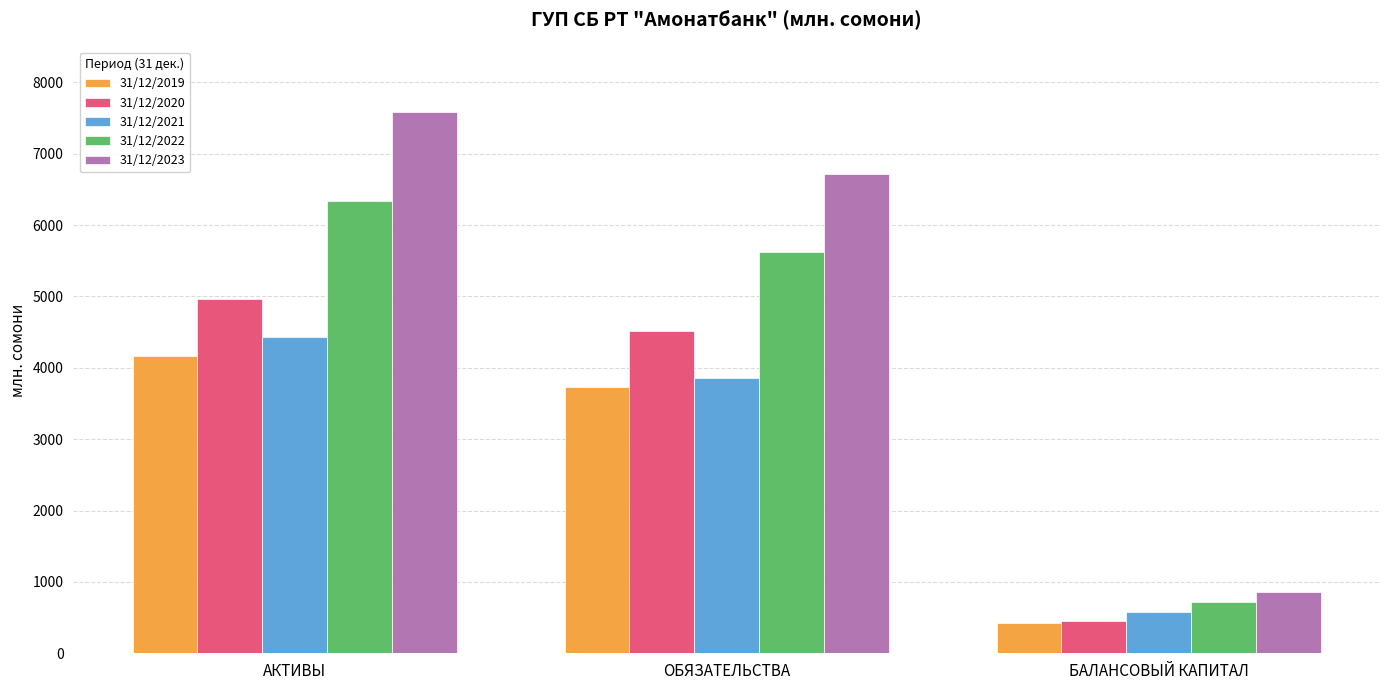

List the labels in order of 31/12/2020 value, largest first.

АКТИВЫ, ОБЯЗАТЕЛЬСТВА, БАЛАНСОВЫЙ КАПИТАЛ